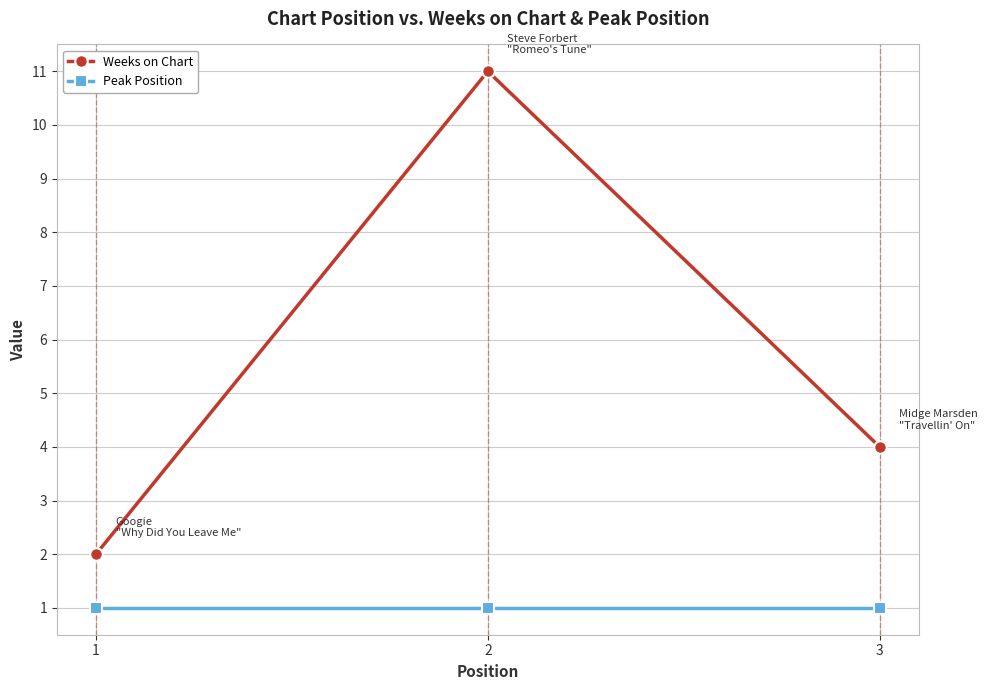

Between 1 and 2, which series saw the biggest shift?

Weeks on Chart